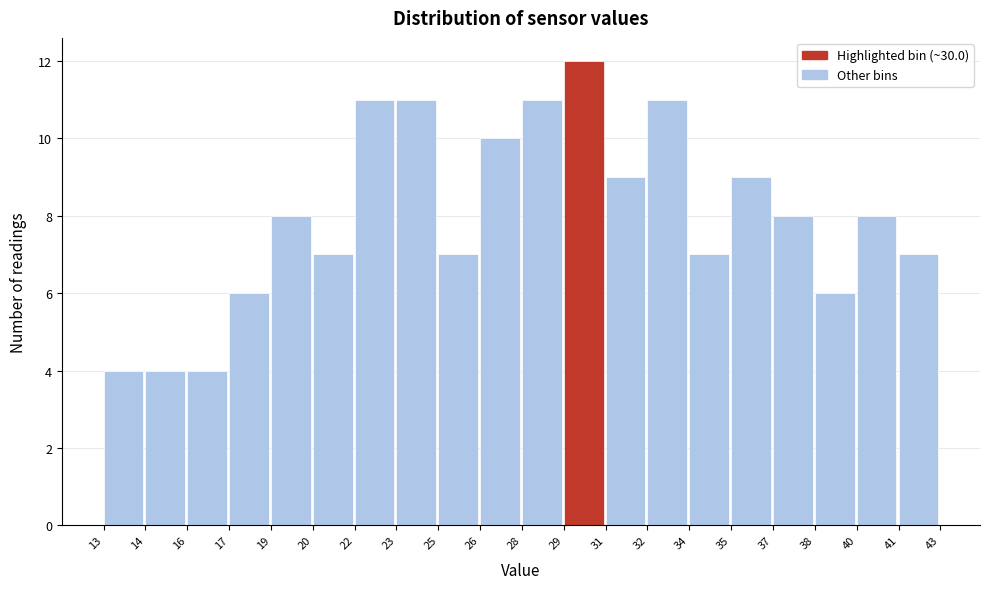

Reading left to right, list every bar in this chart as the range it spans on the x-axis followed by its height. The values are not printed on the chart, so give them approximately, as read against the axis.

13 to 14: 4
14 to 16: 4
16 to 17: 4
17 to 19: 6
19 to 20: 8
20 to 22: 7
22 to 23: 11
23 to 25: 11
25 to 26: 7
26 to 28: 10
28 to 29: 11
29 to 31: 12
31 to 32: 9
32 to 34: 11
34 to 35: 7
35 to 37: 9
37 to 38: 8
38 to 40: 6
40 to 41: 8
41 to 43: 7